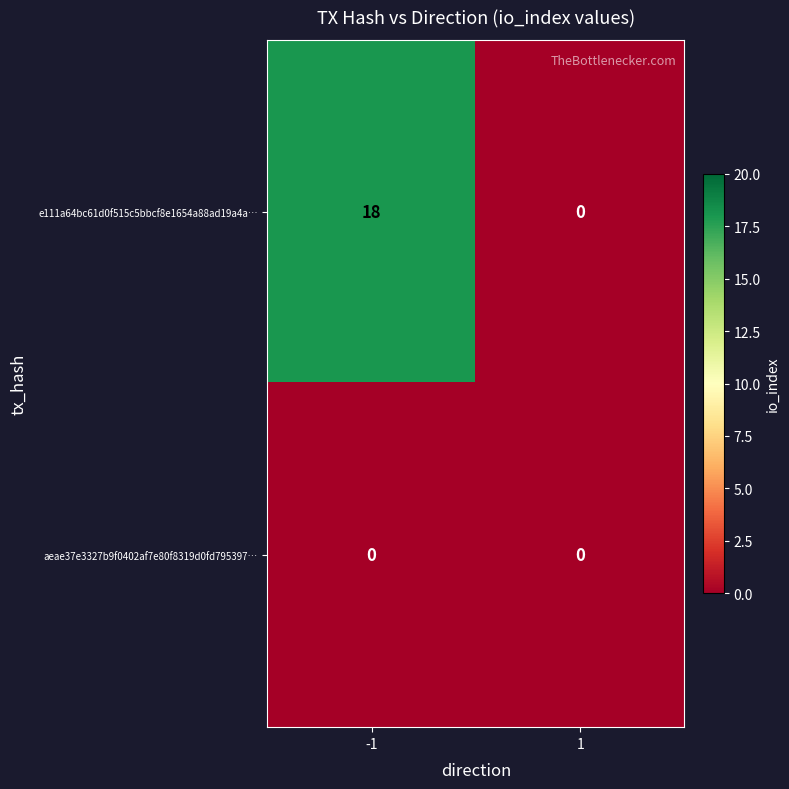

List the series in order of their peak value, highest first.

e111a64bc61d0f515c5bbcf8e1654a88ad19a4a…, aeae37e3327b9f0402af7e80f8319d0fd795397…